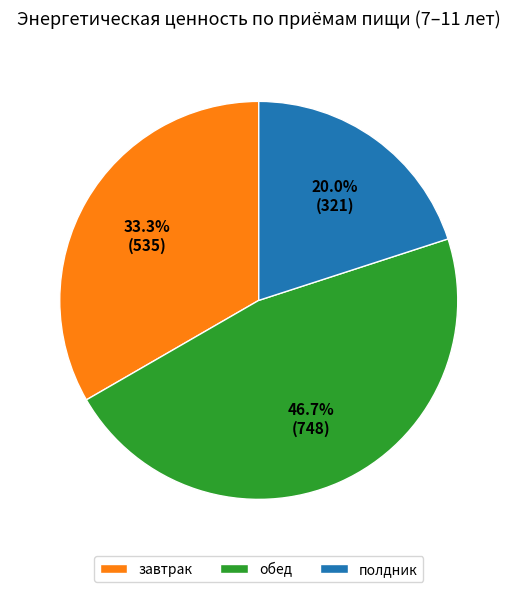

Do полдник and обед together represent more than half of the pie?

Yes